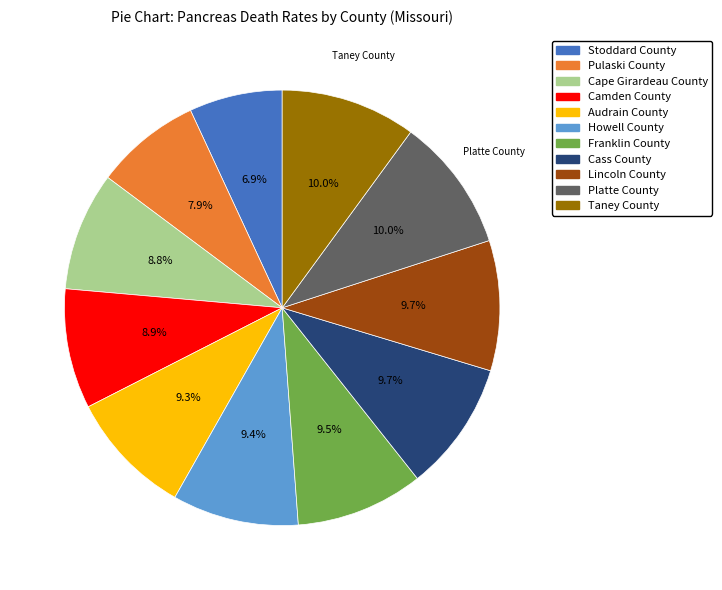

How many segments does this pie chart have?

11